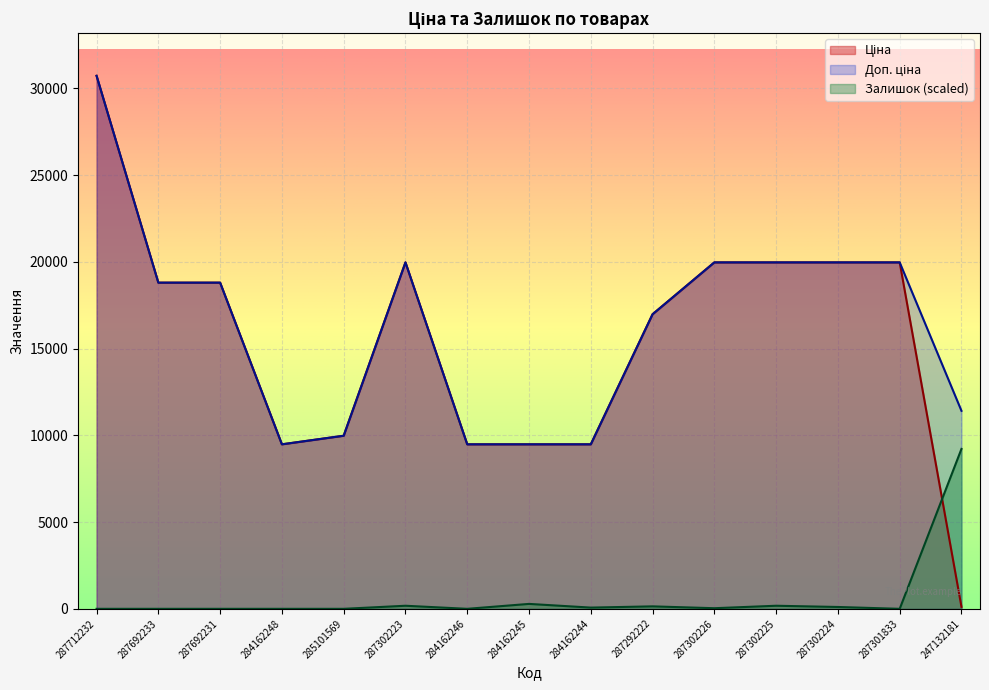

List the labels in order of Ціна value, smallest first.

247132181, 284162248, 284162246, 284162245, 284162244, 285101569, 287292222, 287692233, 287692231, 287302223, 287302226, 287302225, 287302224, 287301833, 287712232